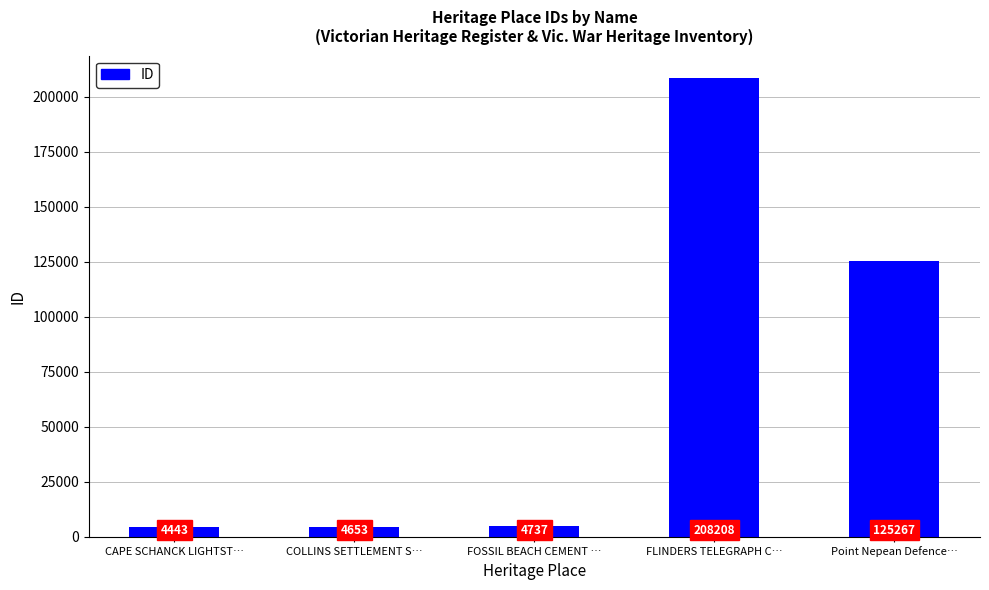

Reading left to right, transcribe all the data shown in this chart.

CAPE SCHANCK LIGHTST…=4443	COLLINS SETTLEMENT S…=4653	FOSSIL BEACH CEMENT …=4737	FLINDERS TELEGRAPH C…=208208	Point Nepean Defence…=125267